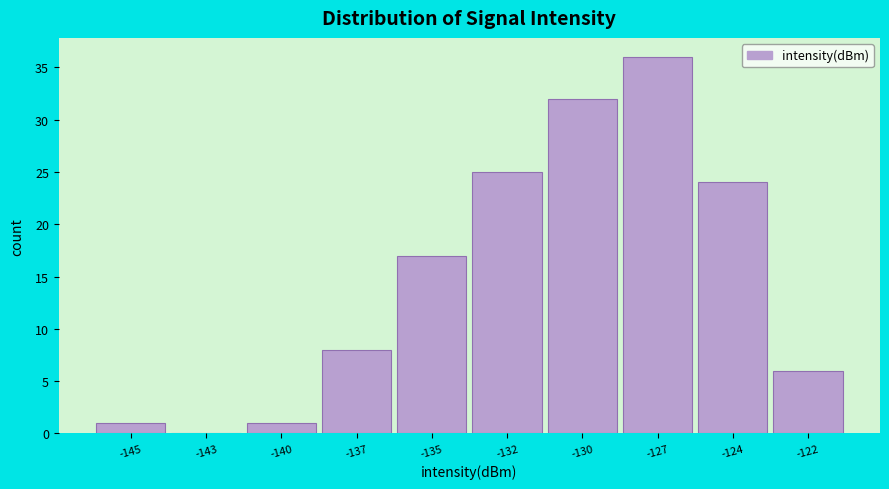

Reading right to left, list all the values displayed in this chart.

-122=6	-124=24	-127=36	-130=32	-132=25	-135=17	-137=8	-140=1	-143=0	-145=1